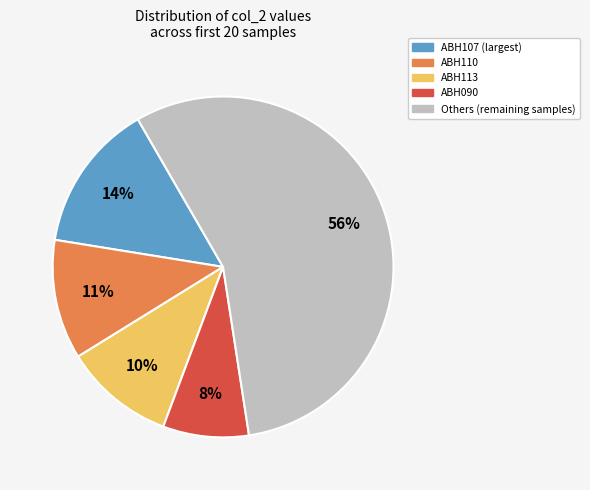

How many slices are in this pie chart?

5